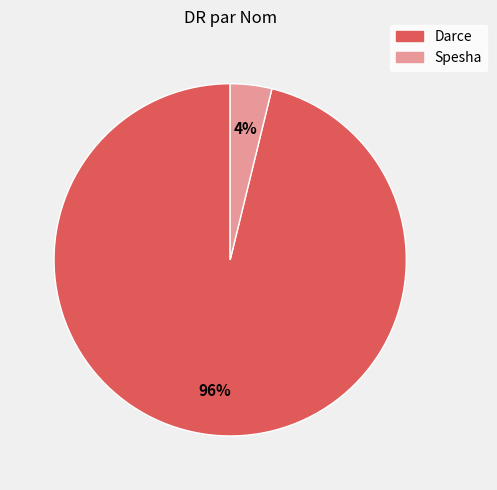

What is the majority slice?

Darce